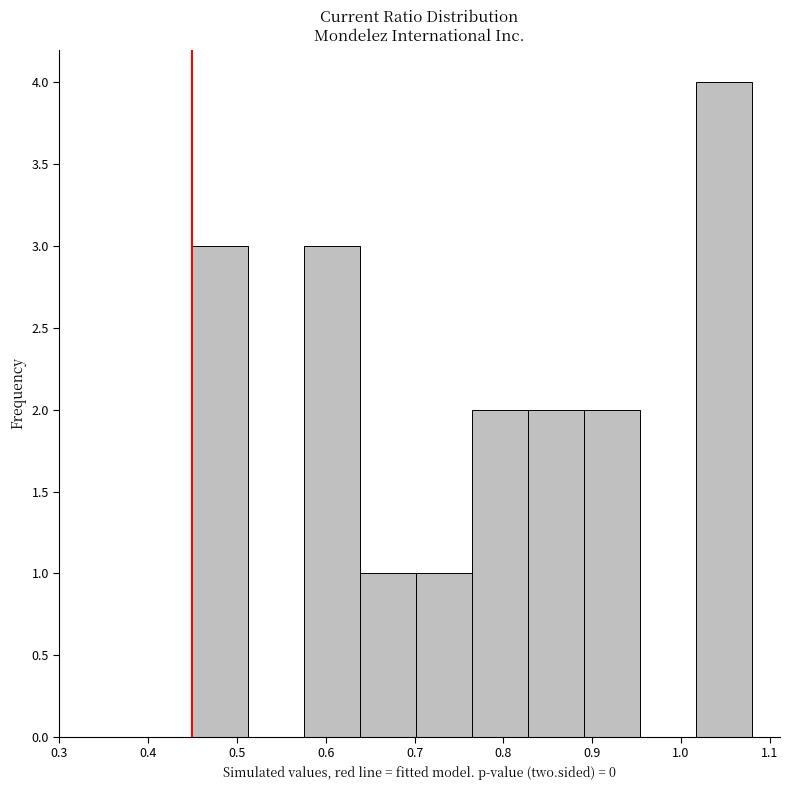

Reading left to right, transcribe this chart: for each bar, give the range it covers on the x-axis and its height. Neither the bar edges nor the heights are printed on the chart, so give them approximately, as read against the axes.

0.450 to 0.513: 3
0.513 to 0.576: 0
0.576 to 0.639: 3
0.639 to 0.702: 1
0.702 to 0.765: 1
0.765 to 0.828: 2
0.828 to 0.891: 2
0.891 to 0.954: 2
0.954 to 1.017: 0
1.017 to 1.080: 4